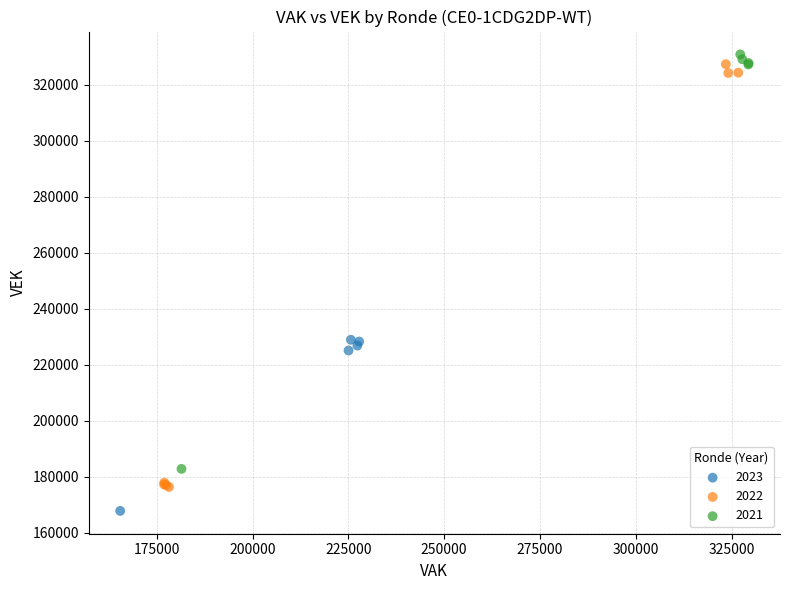

What are all the series names shown in the legend?

2023, 2022, 2021